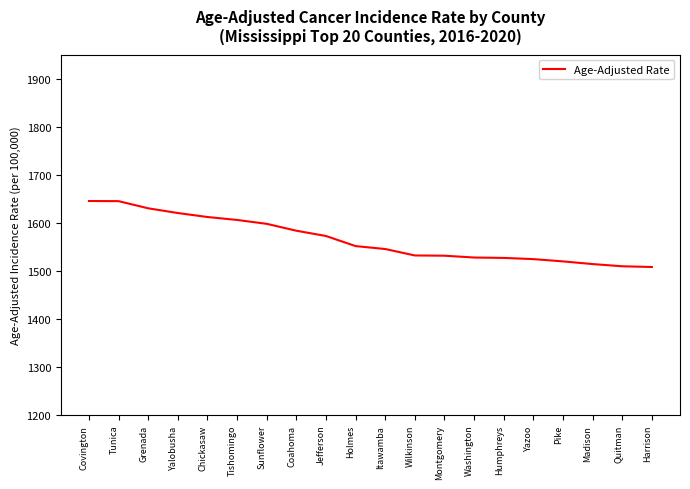

What is the change in value from Wilkinson to Quitman?

-22.5